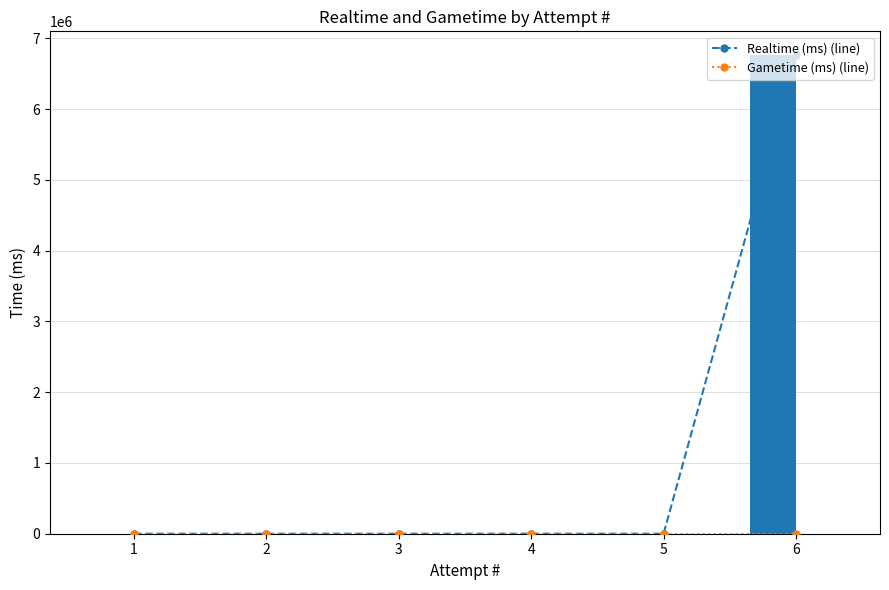

How many groups of bars are there?

6